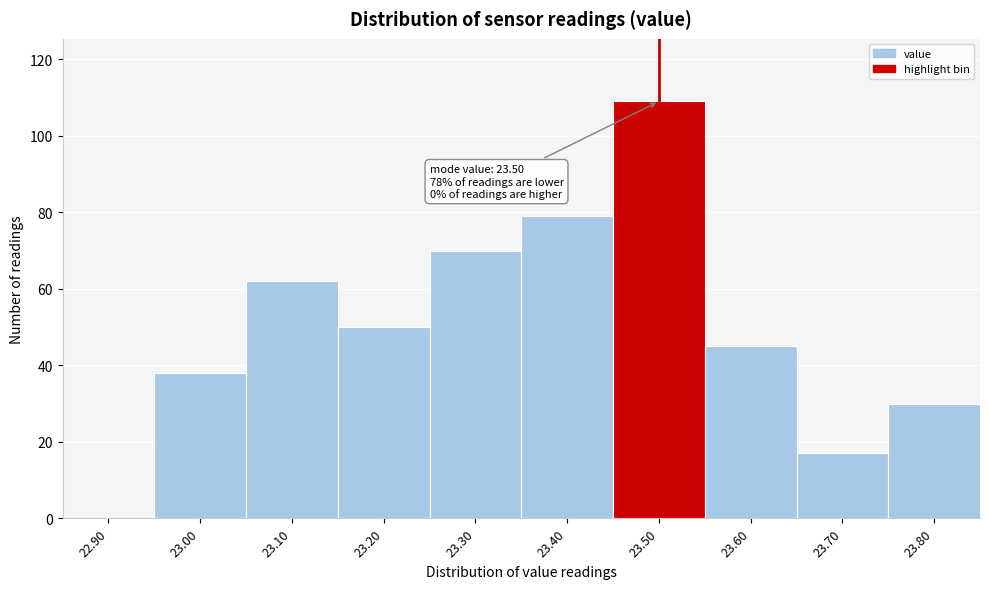

Reading left to right, what are all the values shown in this chart?

22.90=0	23.00=38	23.10=62	23.20=50	23.30=70	23.40=79	23.50=109	23.60=45	23.70=17	23.80=30